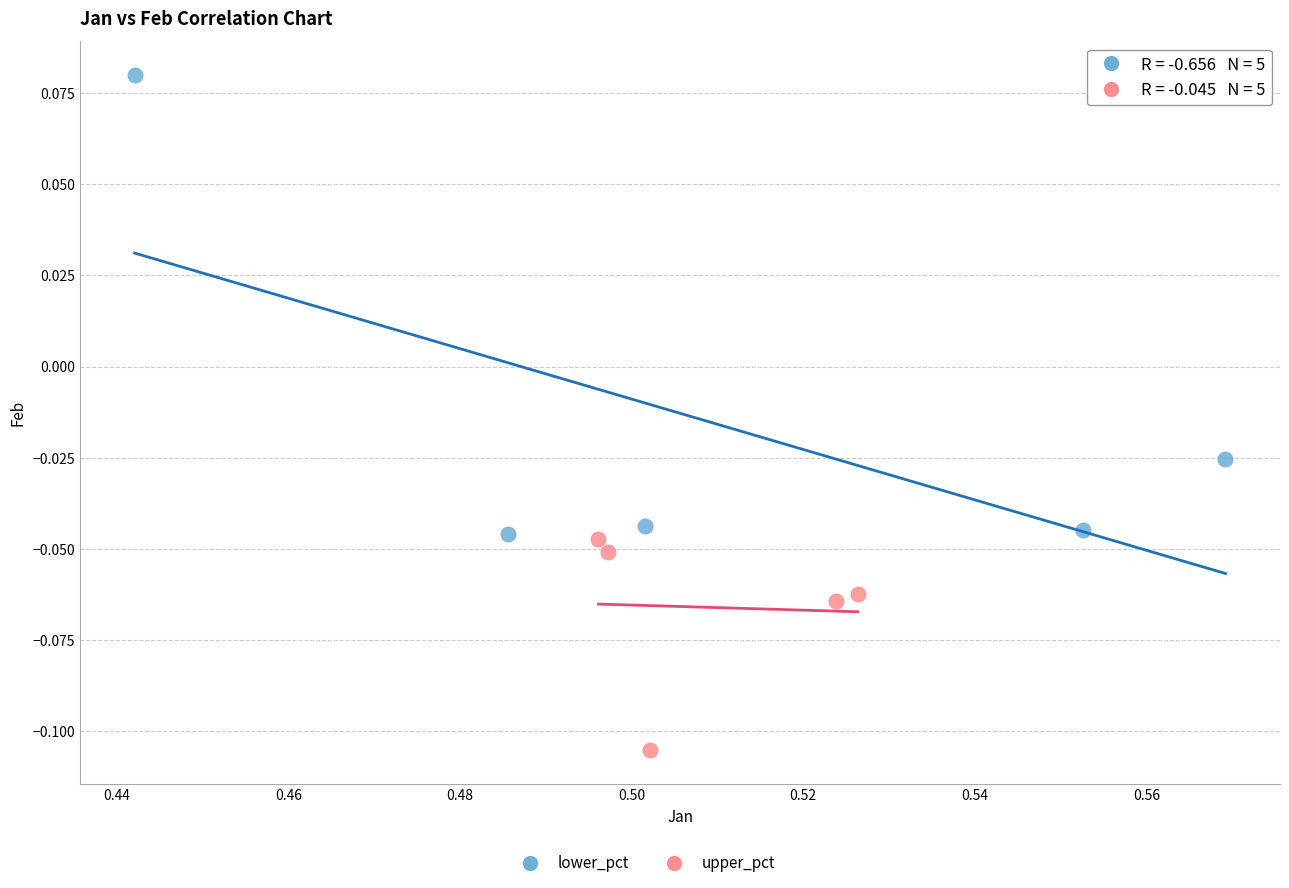

Which series has the largest Y range (max minus min)?

lower_pct